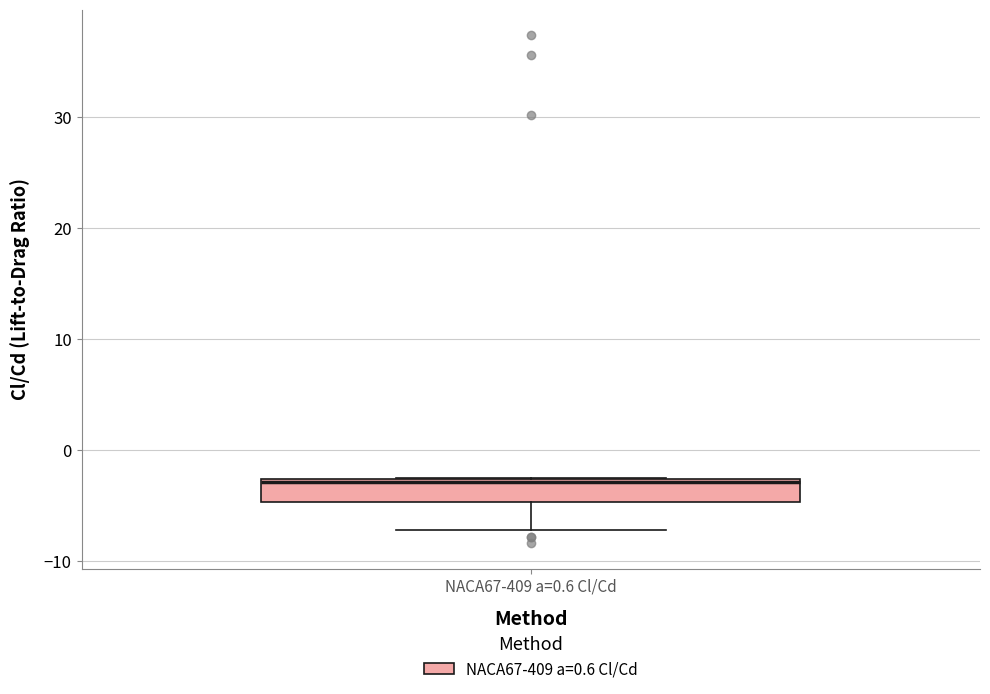

Where does the lower whisker of the box for NACA67-409 a=0.6 Cl/Cd end on the y-axis? The values are not printed on the chart, so give them approximately, as read against the axis.

-7